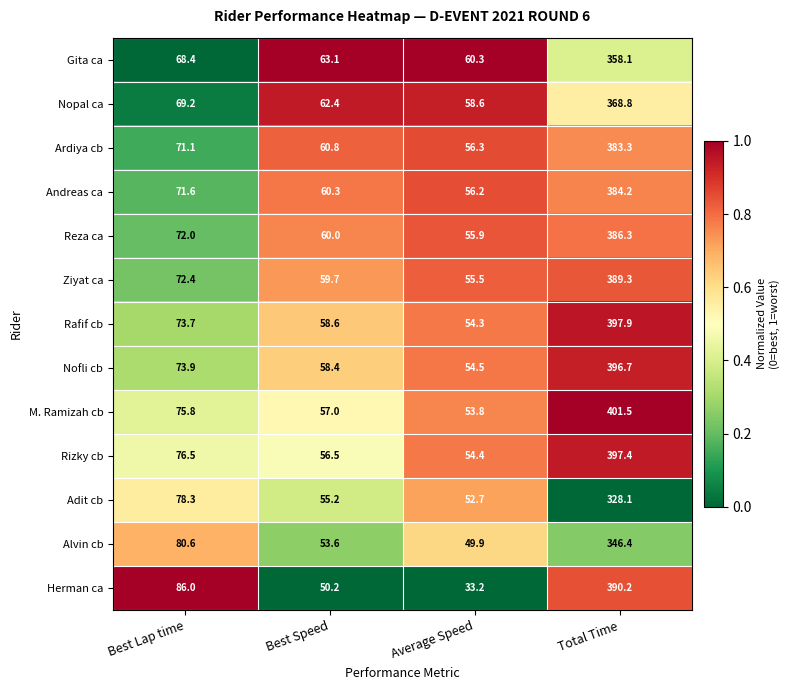

Which label corresponds to the largest value in the chart?

Total Time